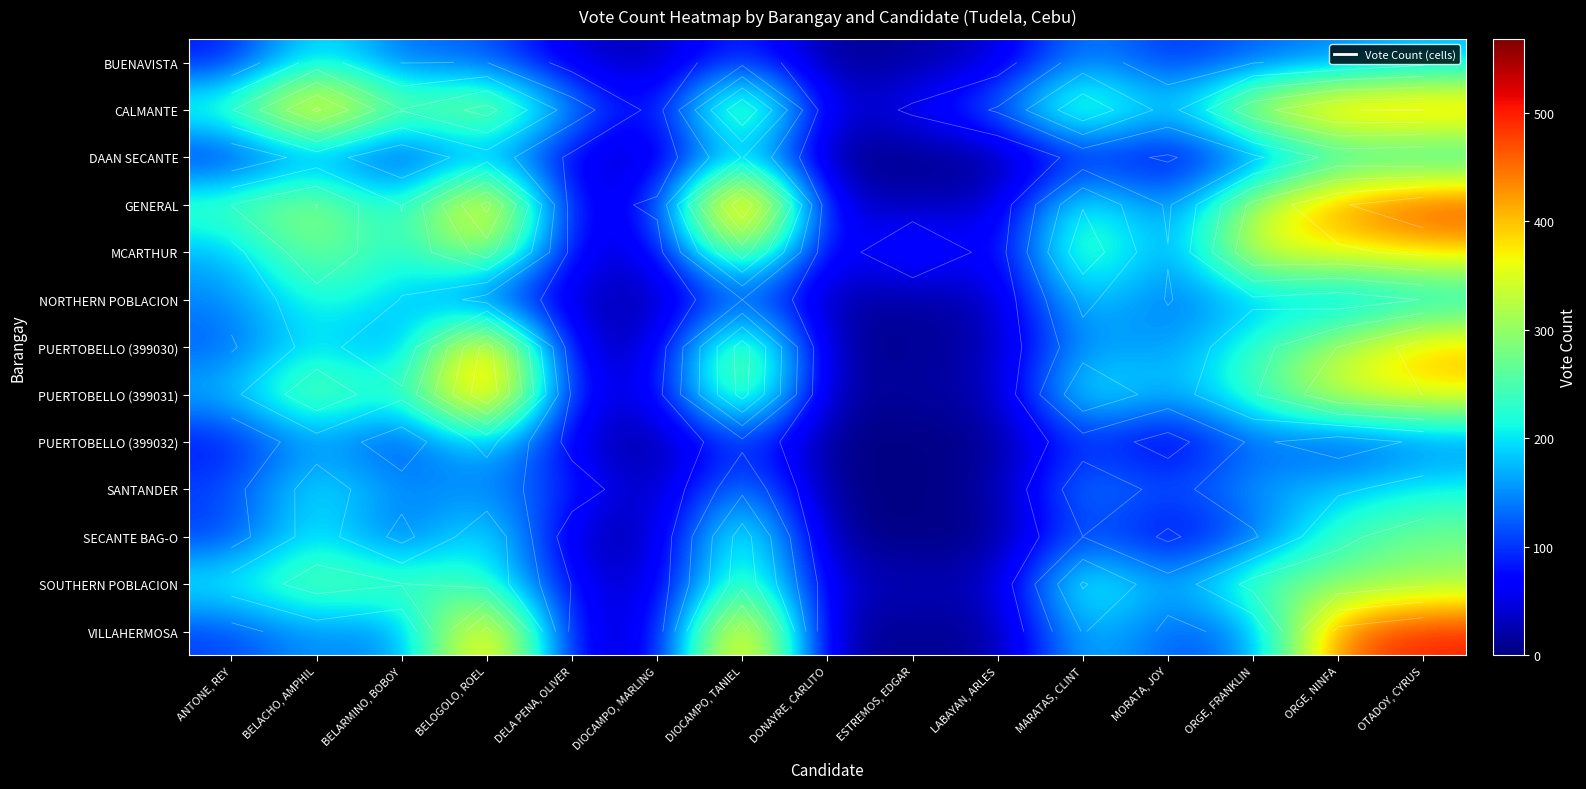

Which series has the widest spread of values?

GENERAL